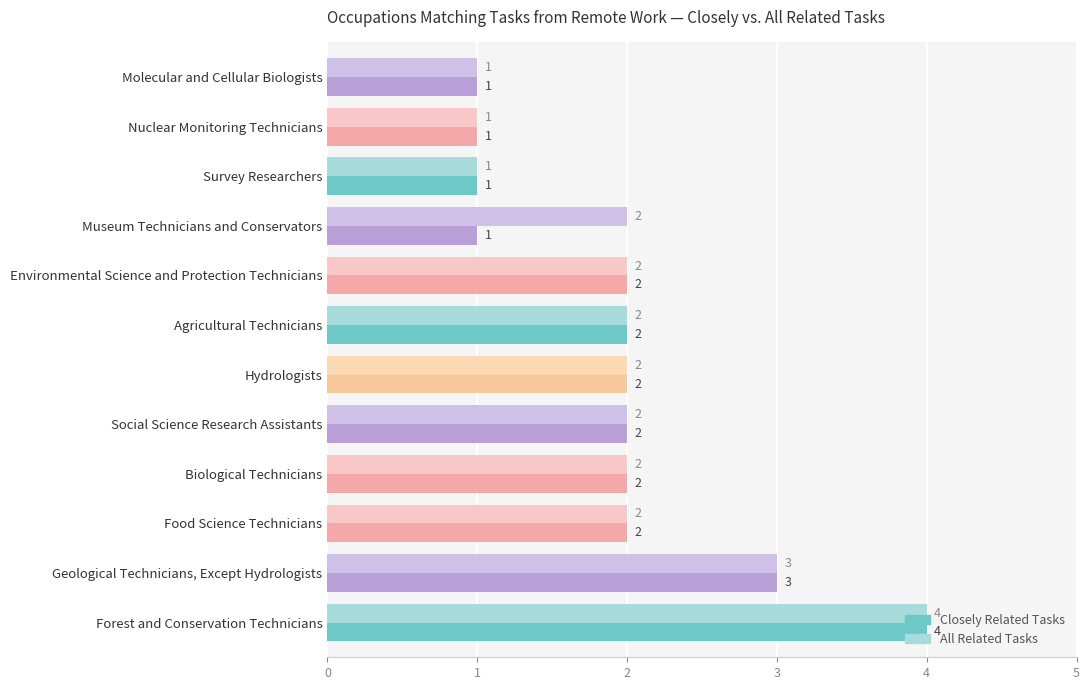

Which category has the highest value in the Closely Related Tasks series?

Forest and Conservation Technicians